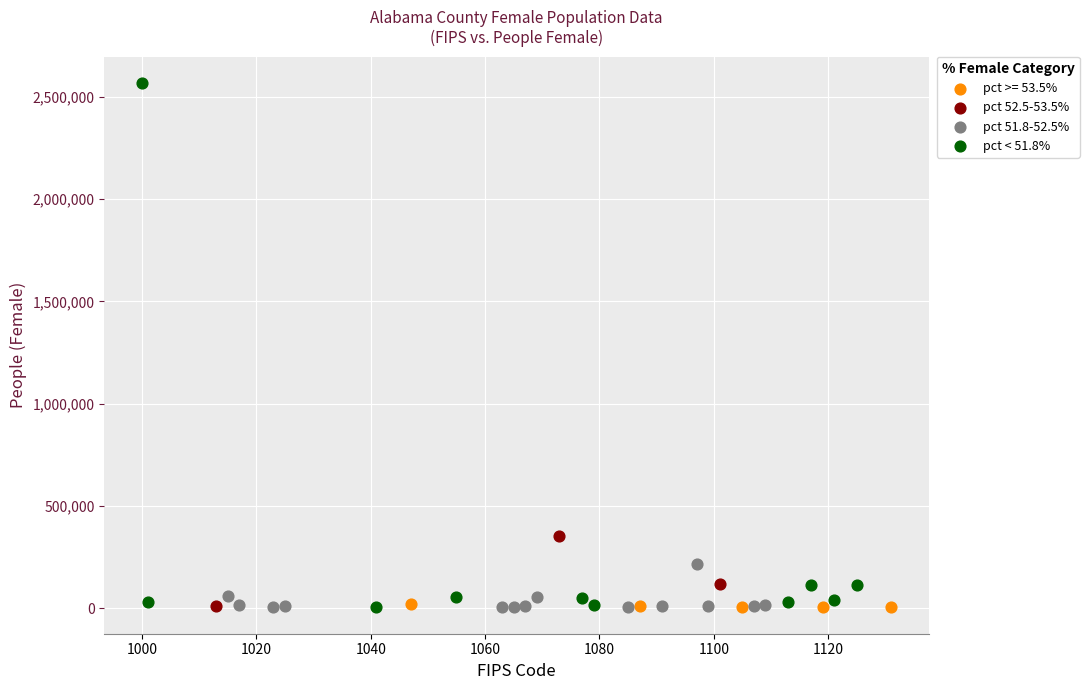

Which series reaches the maximum Y coordinate?

pct < 51.8%